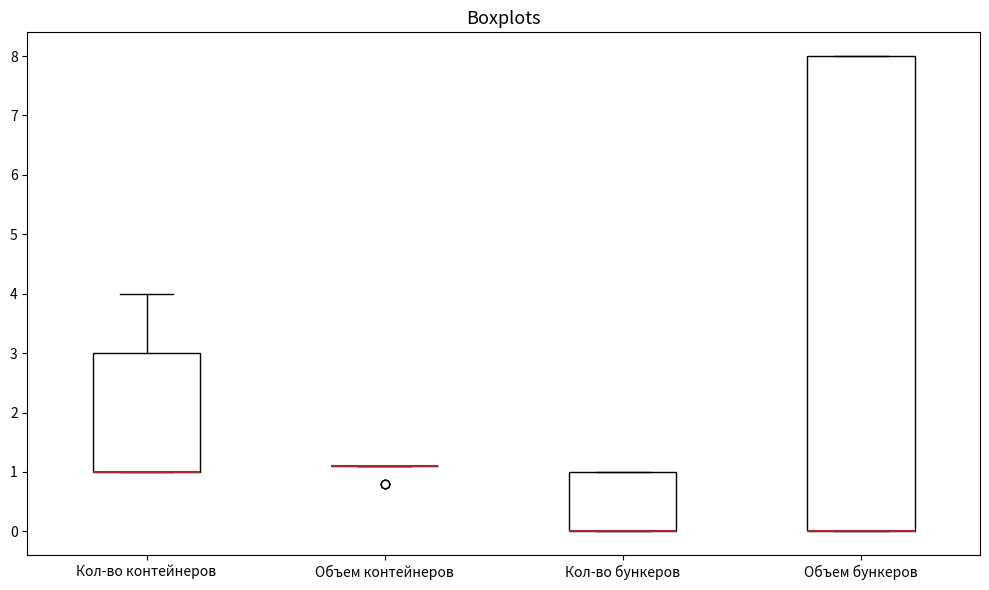

Which box is the tallest, from its lower edge to its upper edge?

Объем бункеров